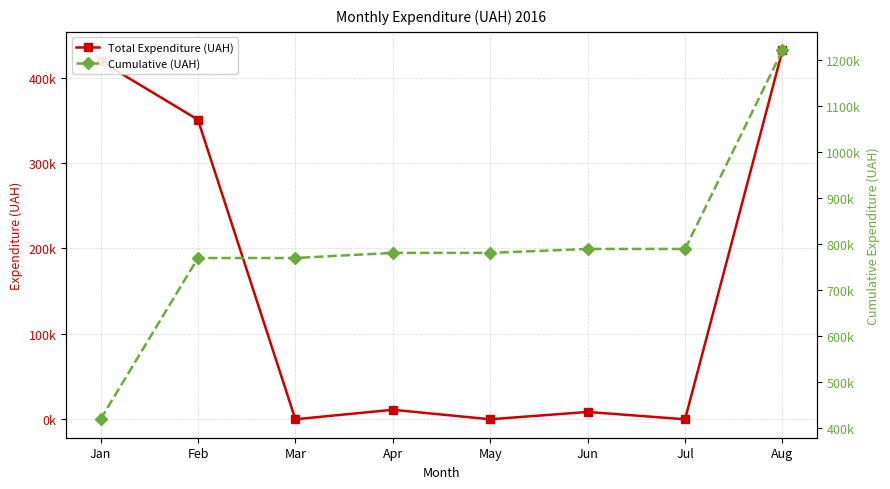

True or false: Cumulative (UAH) and Total Expenditure (UAH) cross at least once.

False